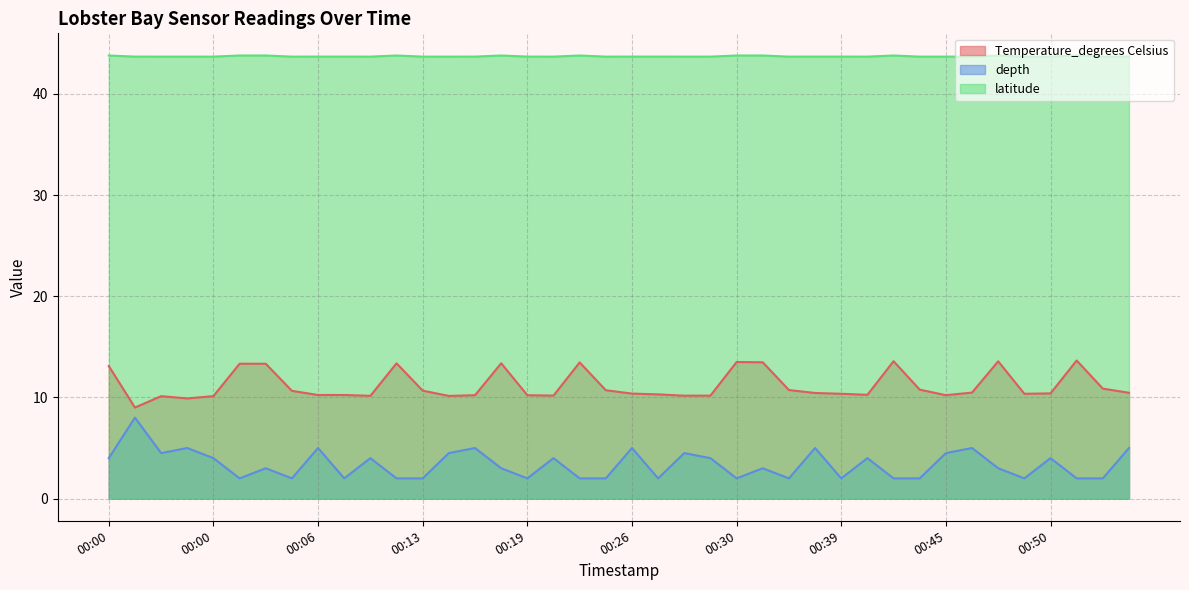

How many lines are shown in the chart?

3